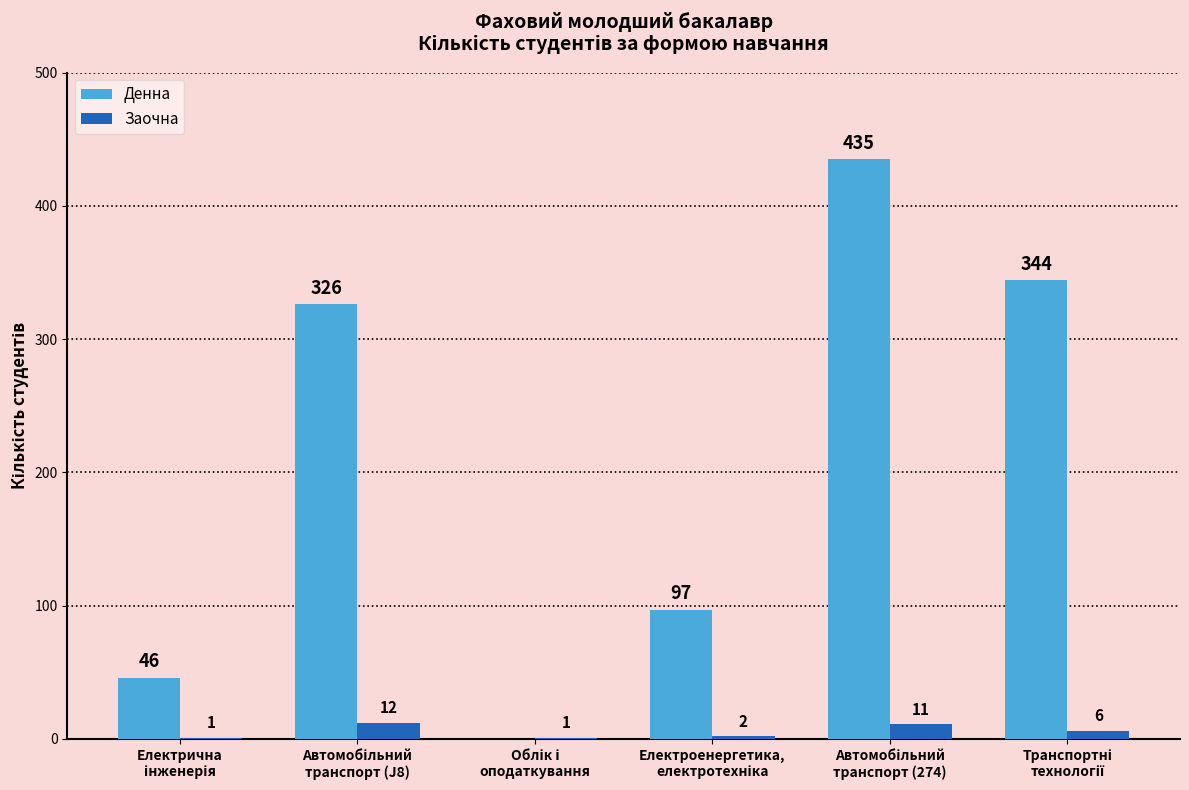

What is the sum of all Денна values?

1248